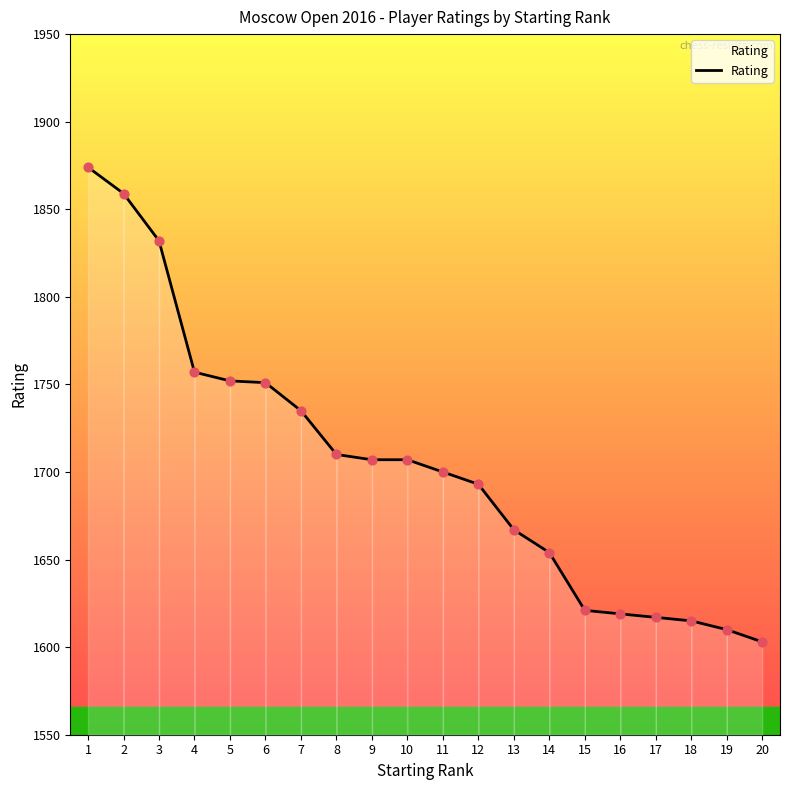

Between 11 and 15, which is larger?

11